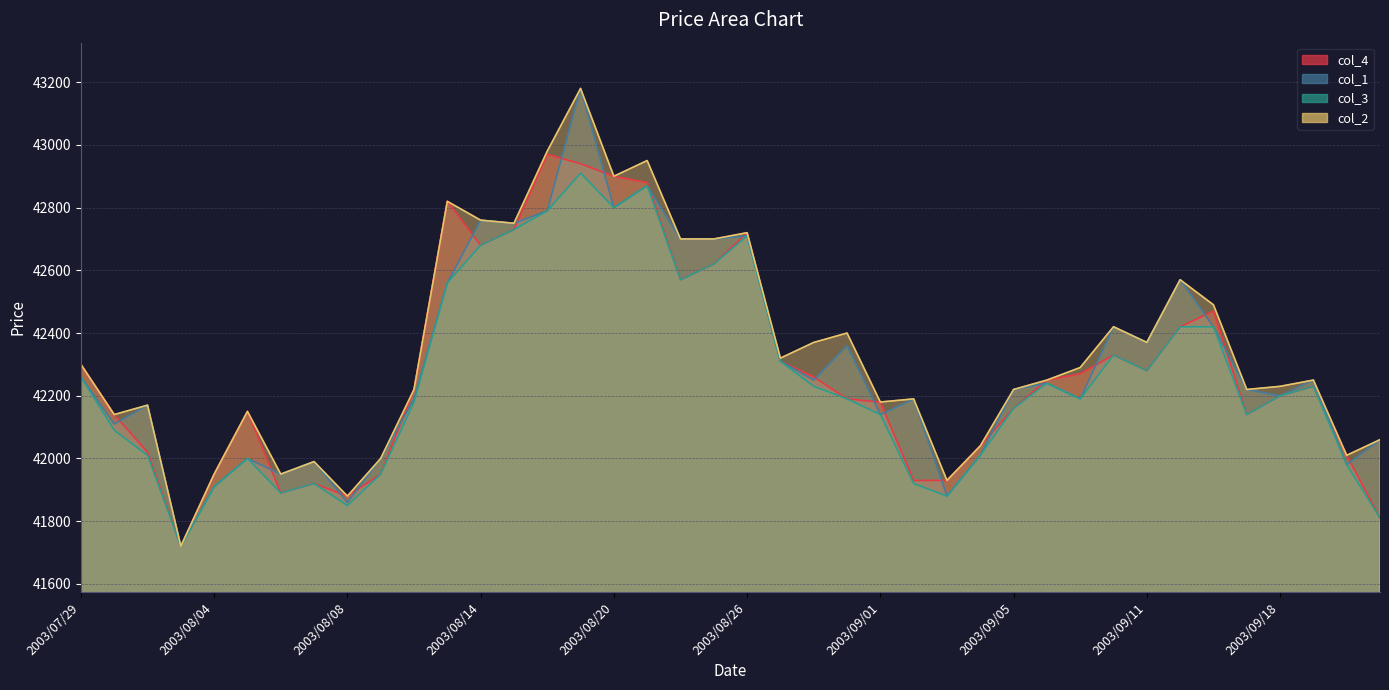

Read the col_1 value at 2003/08/04.

41910